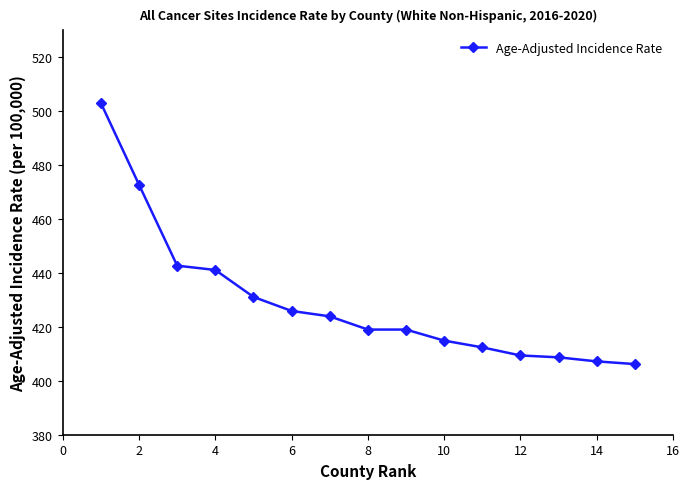

What is the value of the 9th point from the left?

419.0